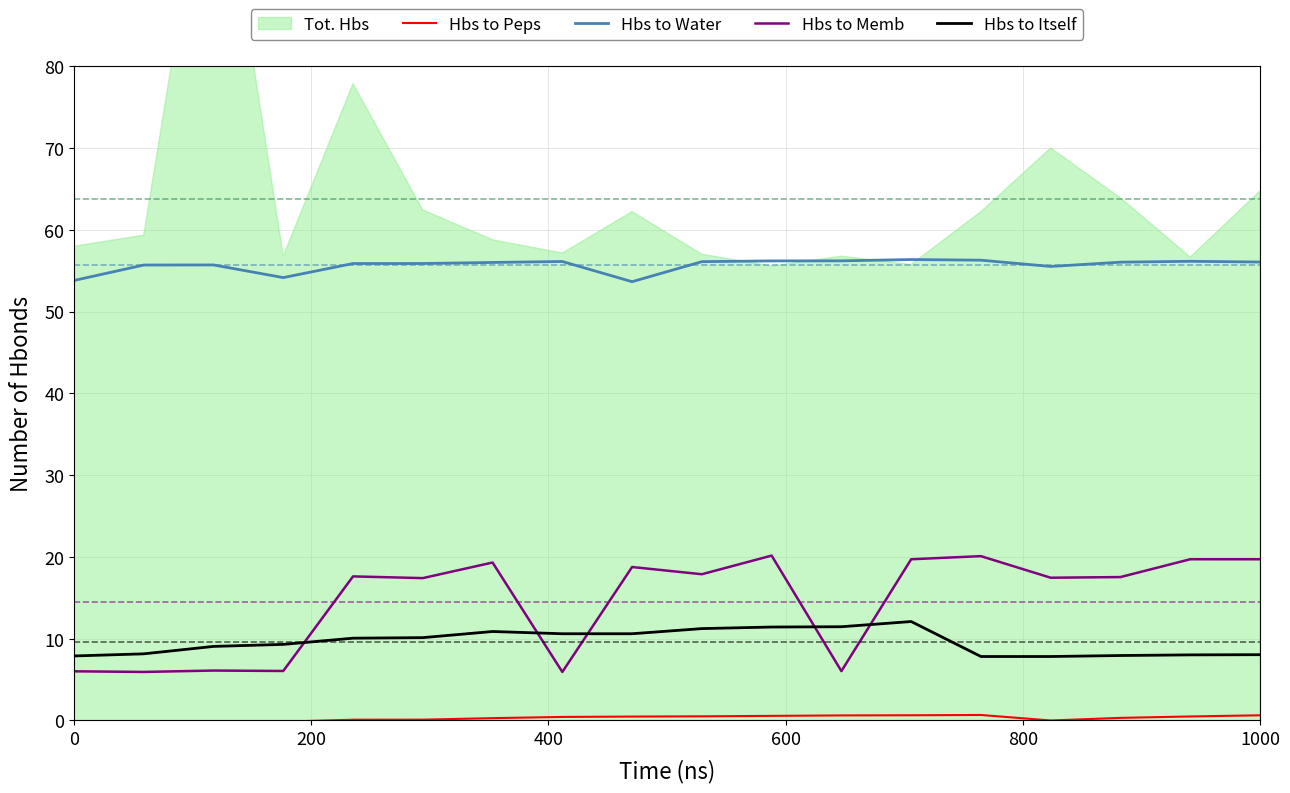

What is the value of the Hbs to Memb point at the 16th from the left?

17.5